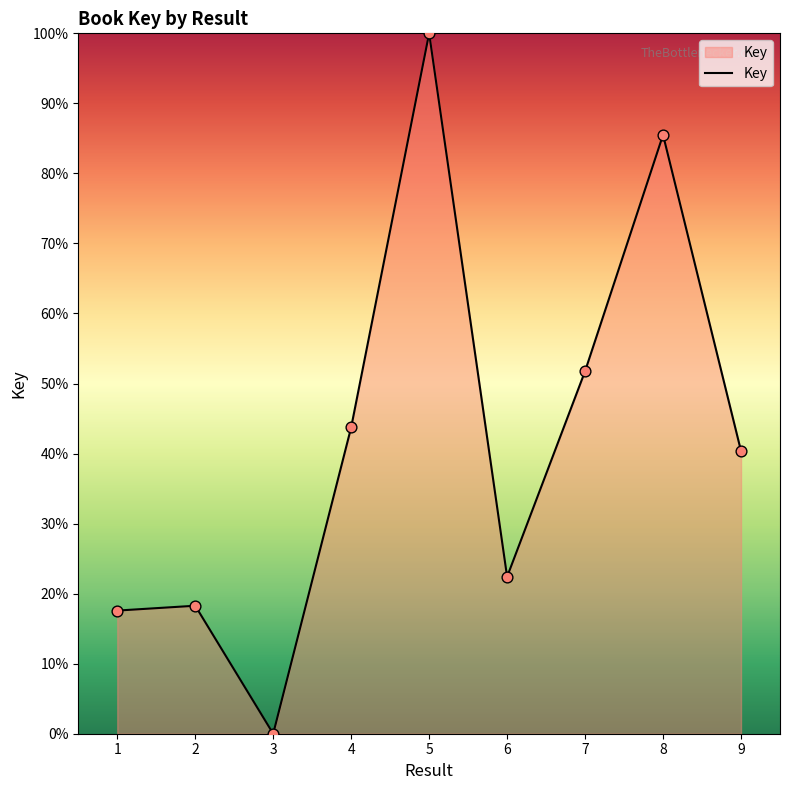

What is the change in value from 3 to 5?

+100.0